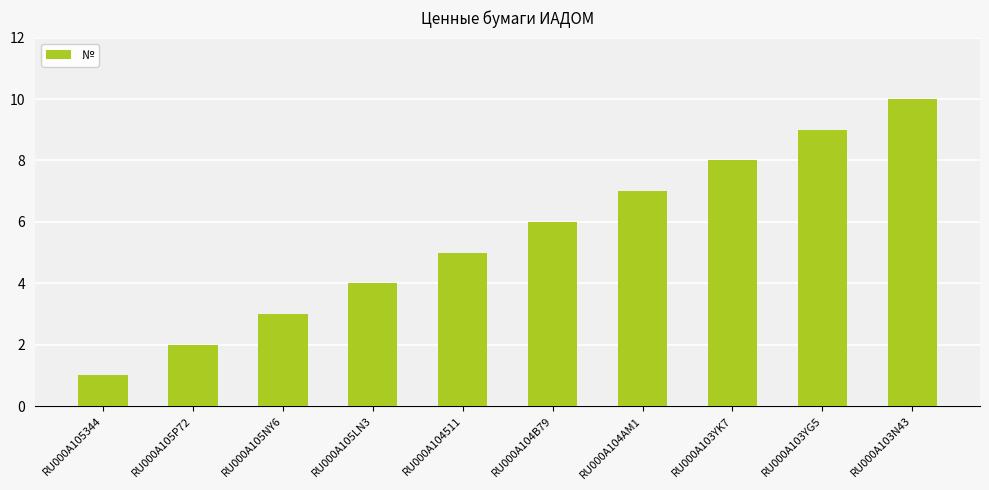

What is the value of the 8th bar from the left?

8